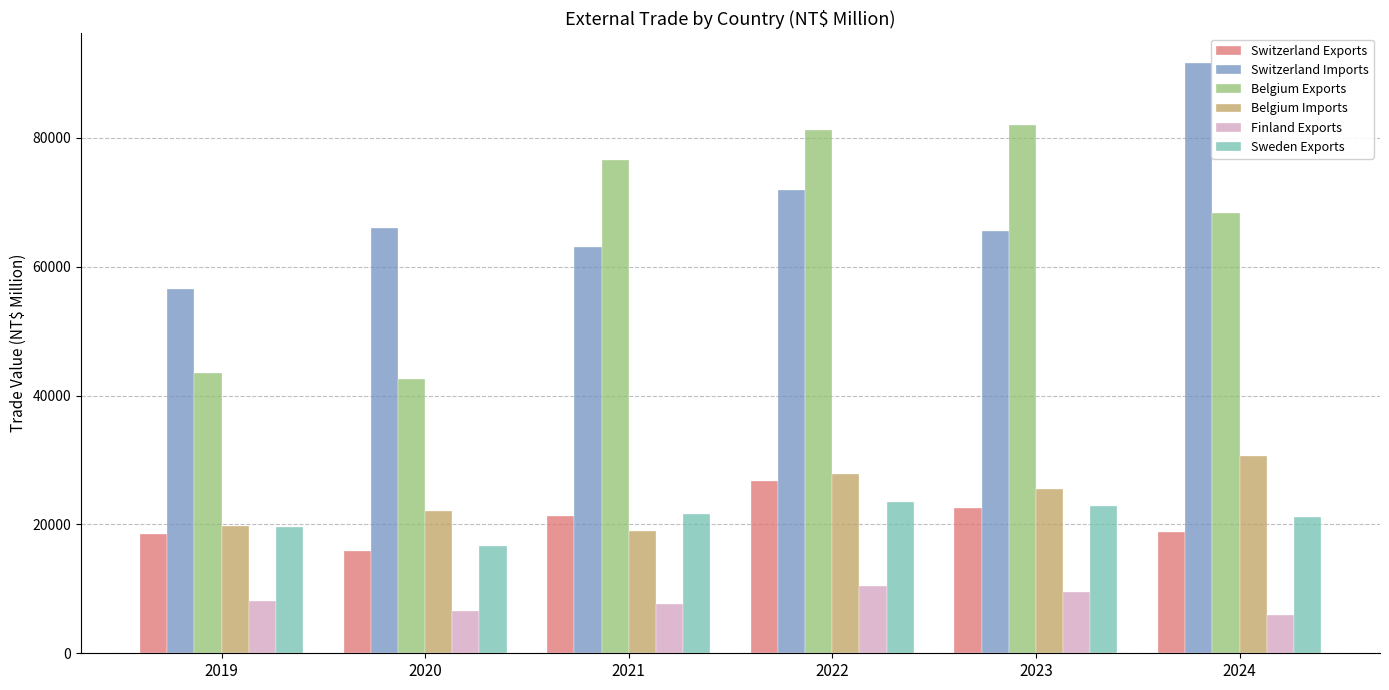

Which category has the lowest value in the Belgium Exports series?

2020